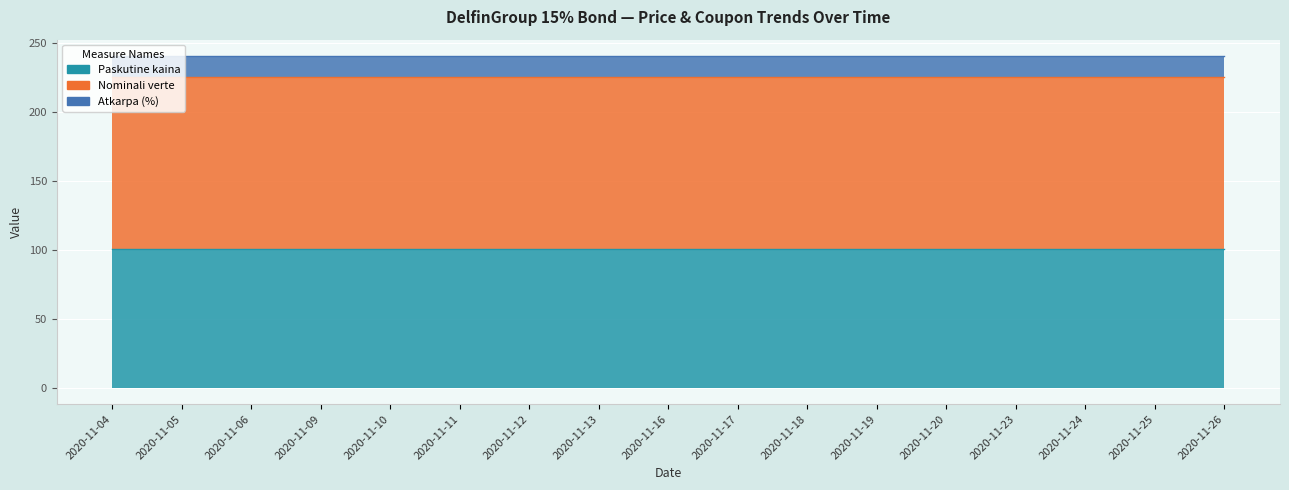

Rank the series at 2020-11-12 from lowest to highest value.

Atkarpa (%), Paskutine kaina, Nominali verte